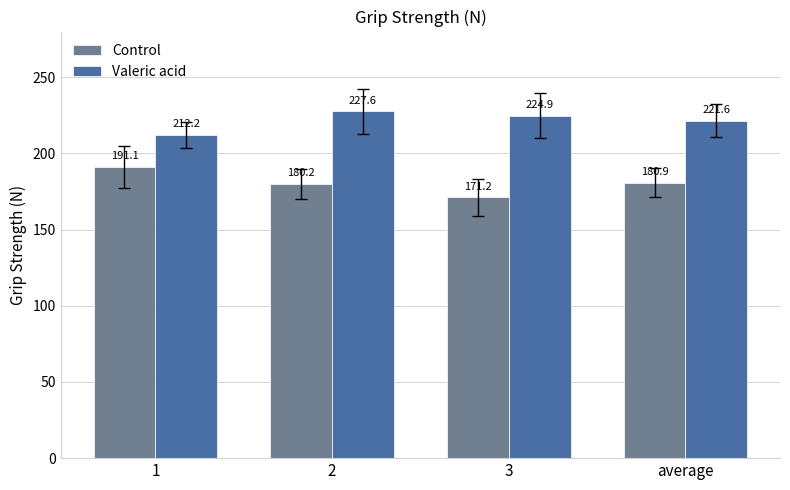

The Valeric acid series shows 374.7 at average. True or false?

False